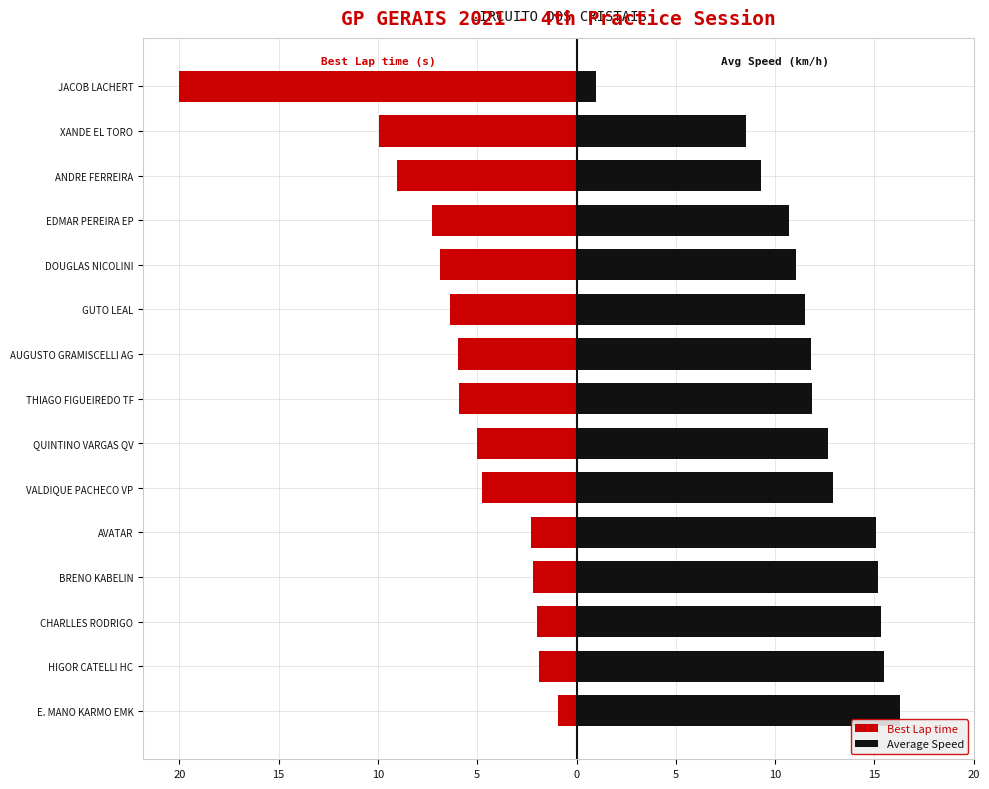

Between XANDE EL TORO and AUGUSTO GRAMISCELLI AG, which is larger?

AUGUSTO GRAMISCELLI AG